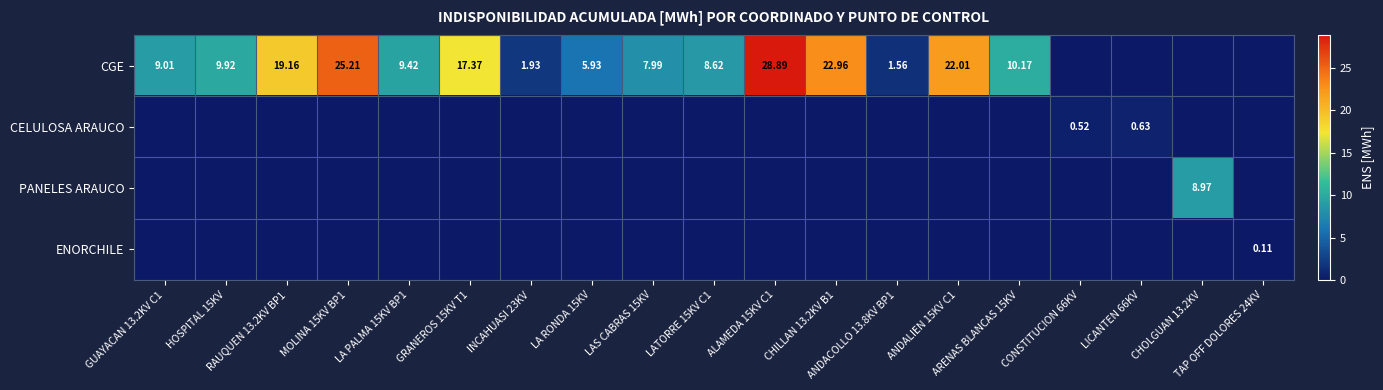

Rank the series at LICANTEN 66KV from lowest to highest value.

CGE, PANELES ARAUCO, ENORCHILE, CELULOSA ARAUCO